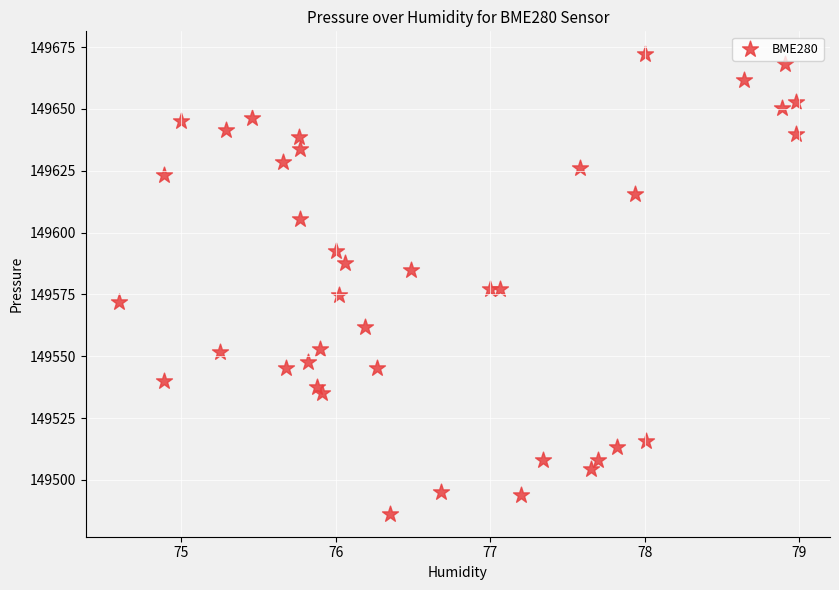

What is the range of X values (max minus min)?

4.4